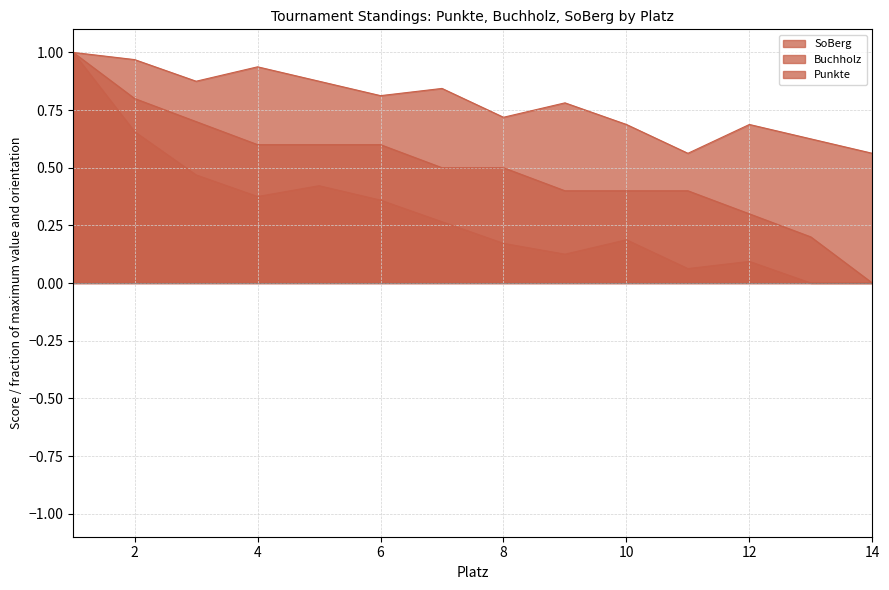

Reading left to right, what are all the values shown in this chart?

SoBerg: 1=1.0	2=0.7	3=0.5	4=0.4	5=0.4	6=0.4	7=0.3	8=0.2	9=0.1	10=0.2	11=0.1	12=0.1	13=0.0	14=0.0
Buchholz: 1=1.0	2=1.0	3=0.9	4=0.9	5=0.9	6=0.8	7=0.8	8=0.7	9=0.8	10=0.7	11=0.6	12=0.7	13=0.6	14=0.6
Punkte: 1=1.0	2=0.8	3=0.7	4=0.6	5=0.6	6=0.6	7=0.5	8=0.5	9=0.4	10=0.4	11=0.4	12=0.3	13=0.2	14=0.0